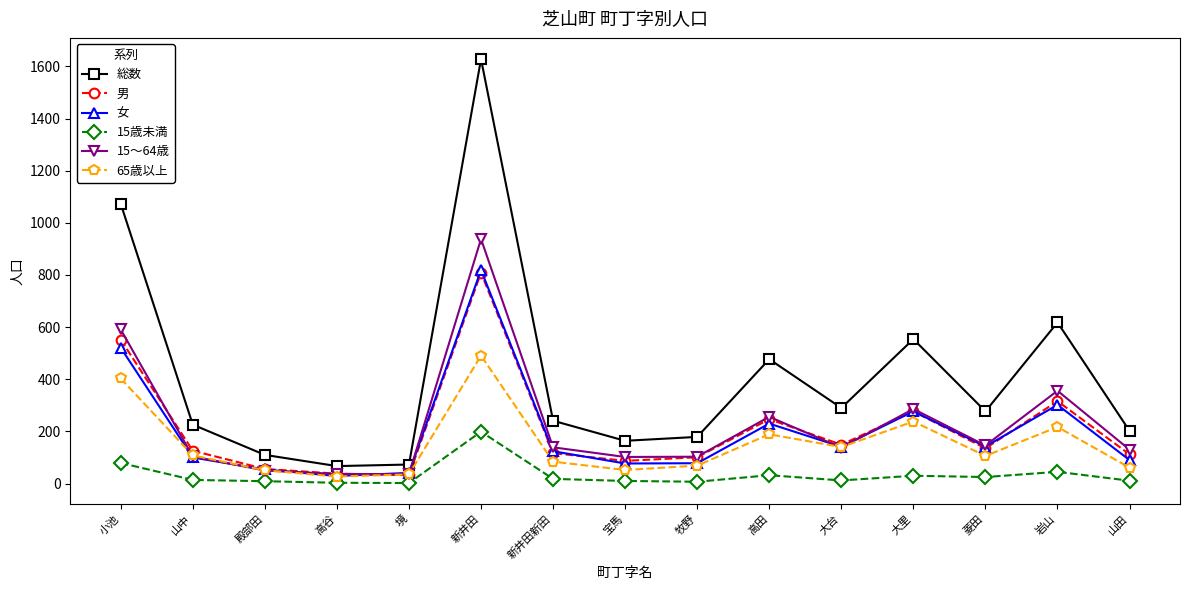

Which label corresponds to the largest value in the chart?

新井田